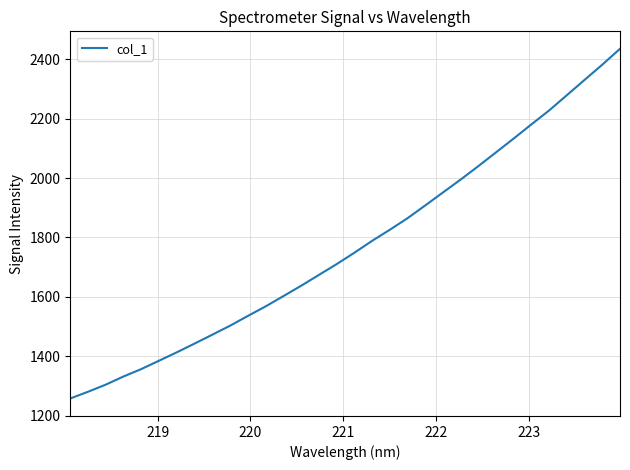

What is the smallest value displayed?

1257.4